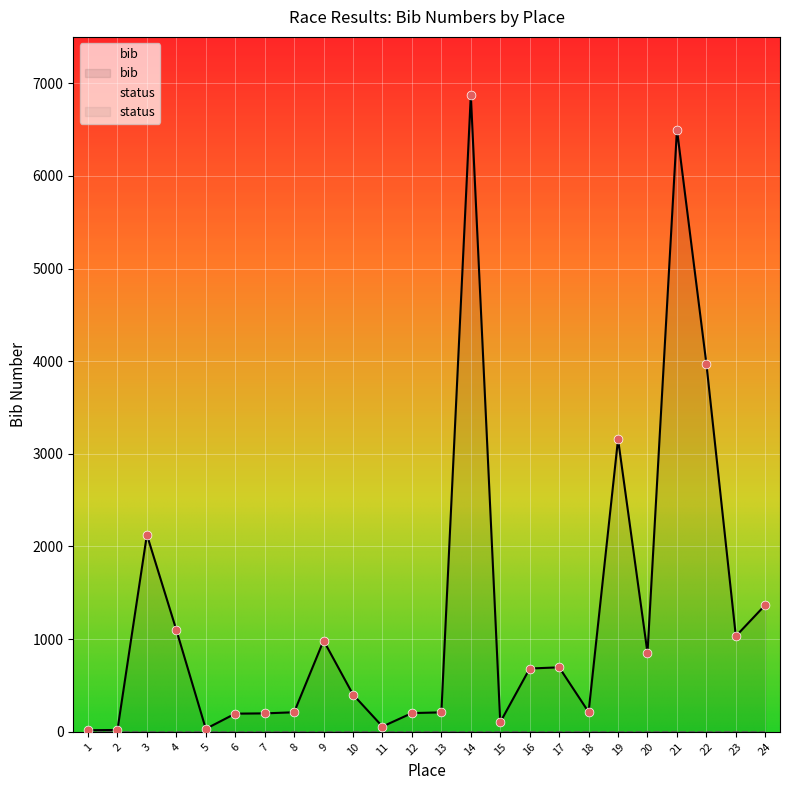

What is the ratio of the value at 16 to the value at 11?

12.0